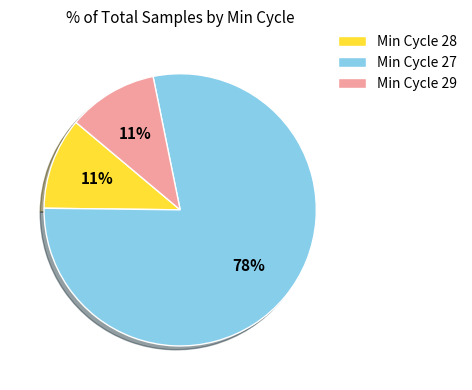

How many slices are in this pie chart?

3